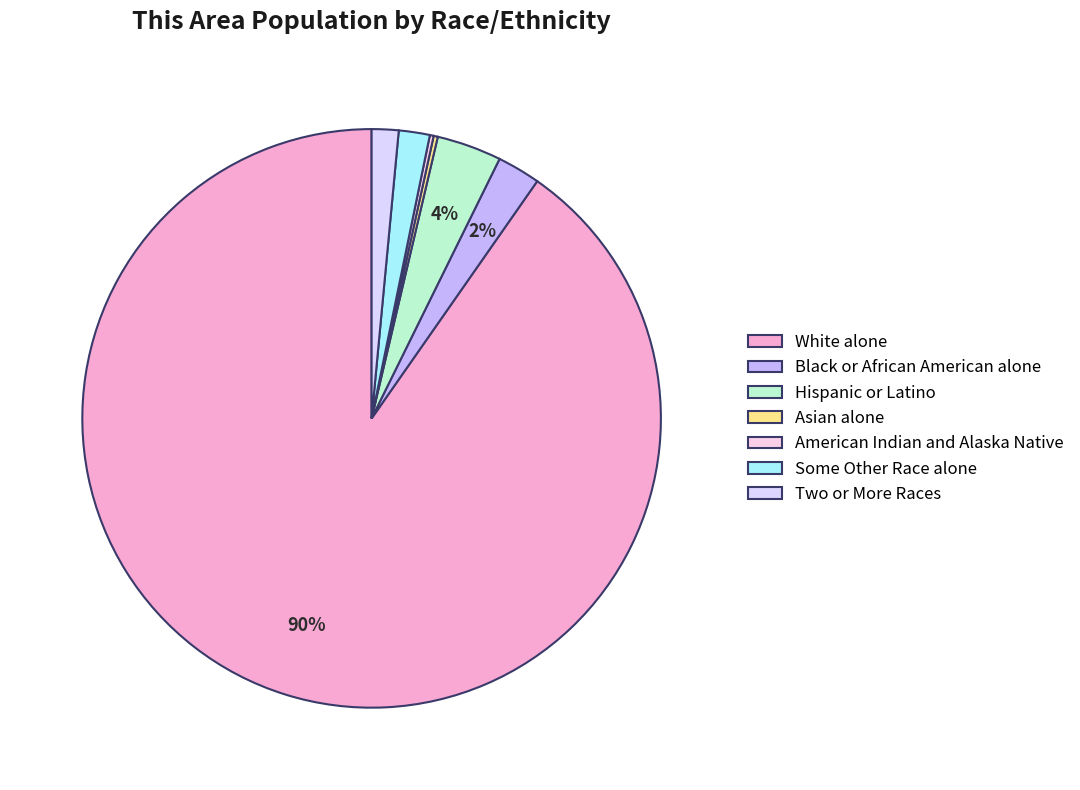

Which category has the smallest portion of the pie?

American Indian and Alaska Native